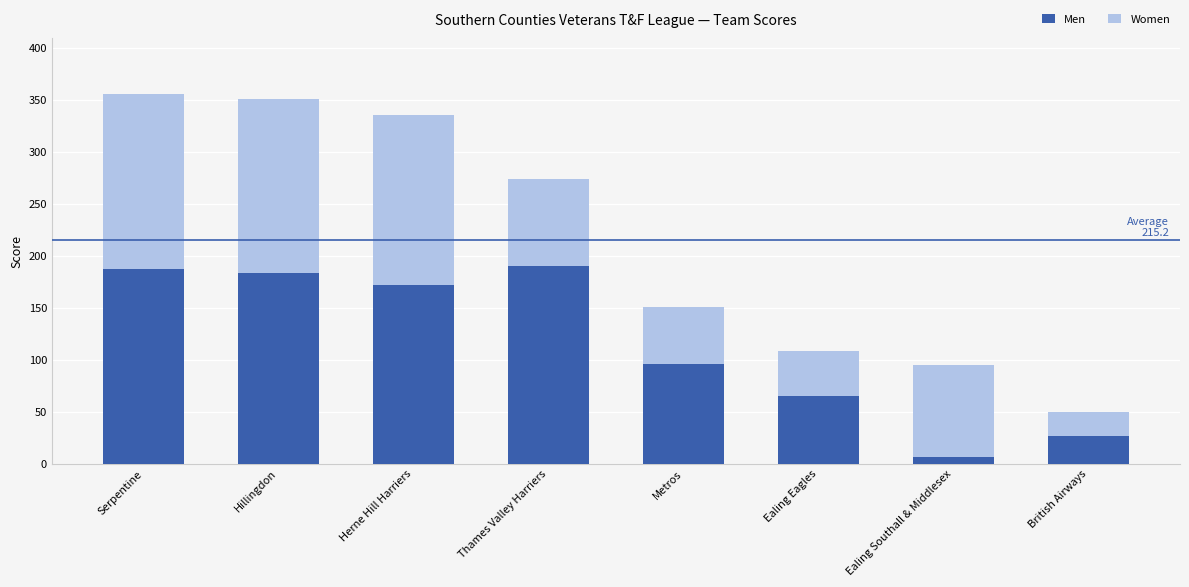

The Men series shows 87 at Ealing Eagles. True or false?

False